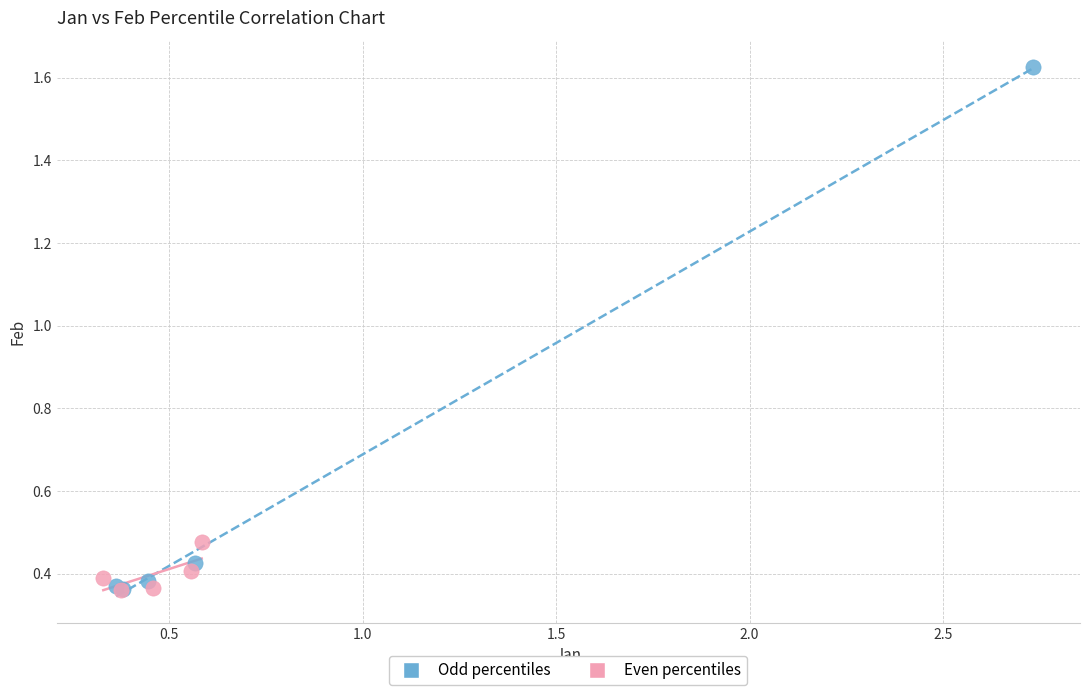

Which series reaches the maximum Y coordinate?

Odd percentiles